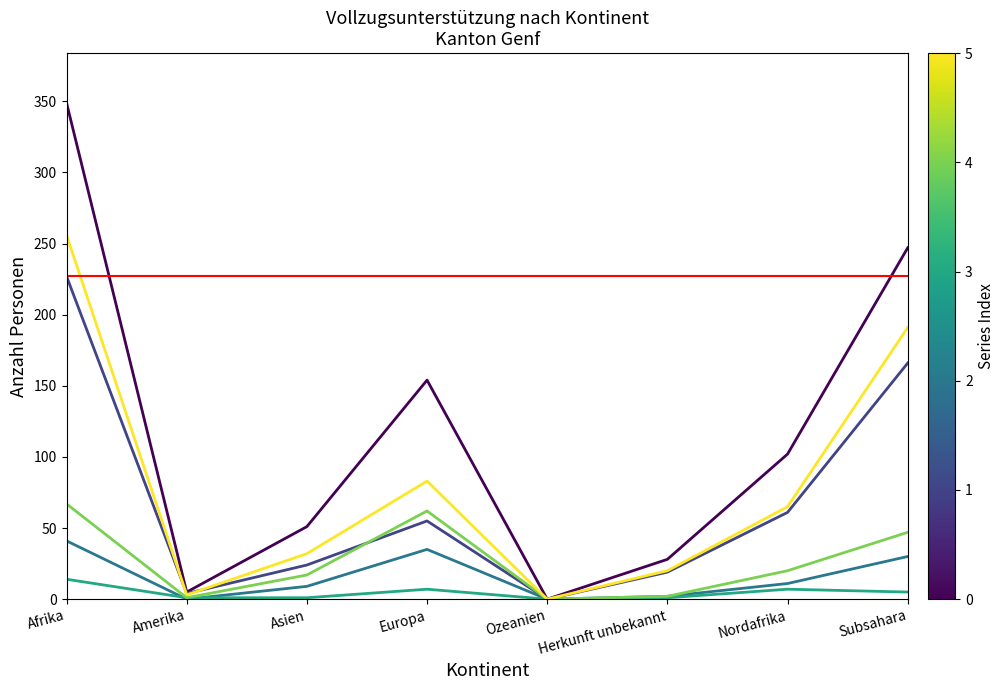

At which category does the chart reach its peak across all series?

Afrika